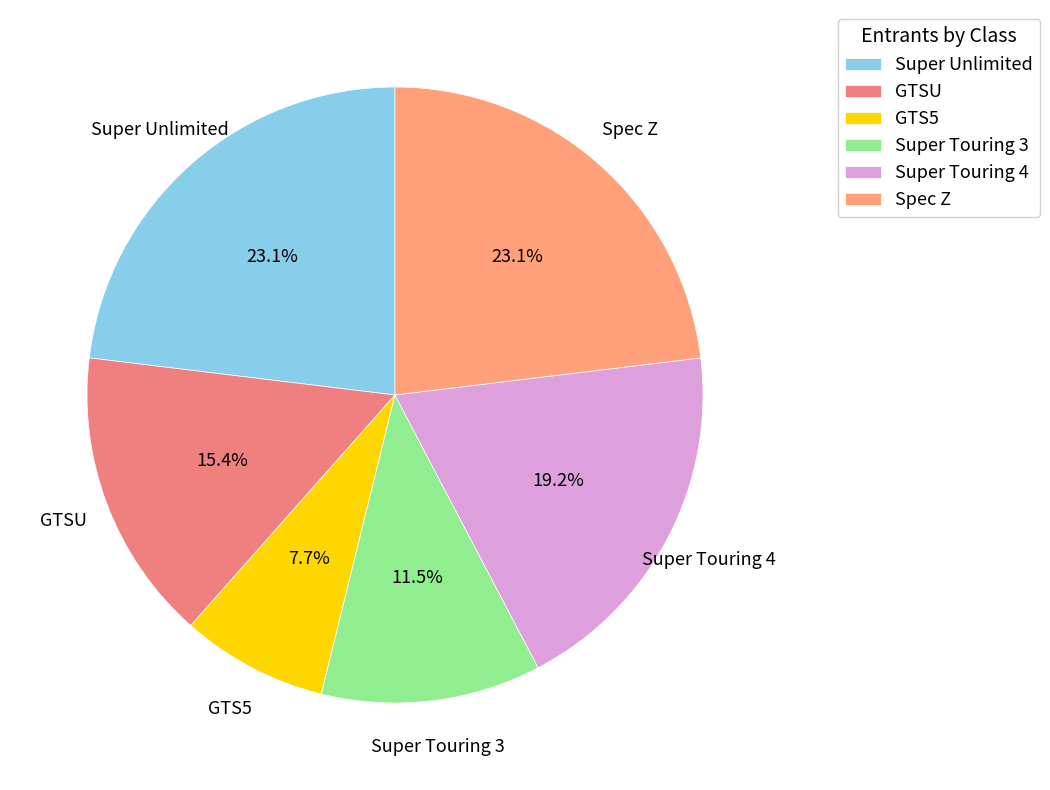

Which category has the smallest portion of the pie?

GTS5